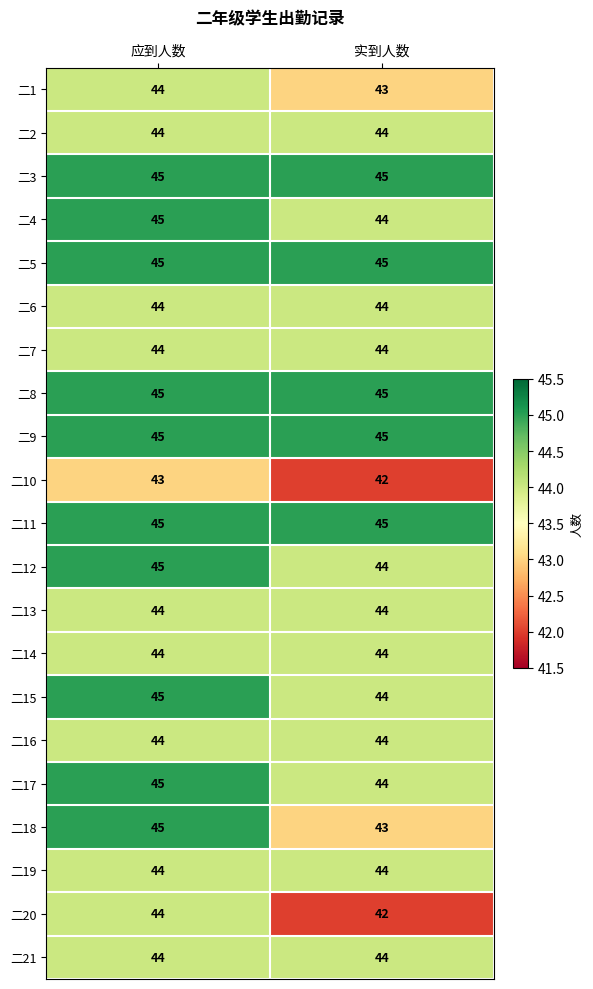

Which label corresponds to the smallest value in the chart?

实到人数